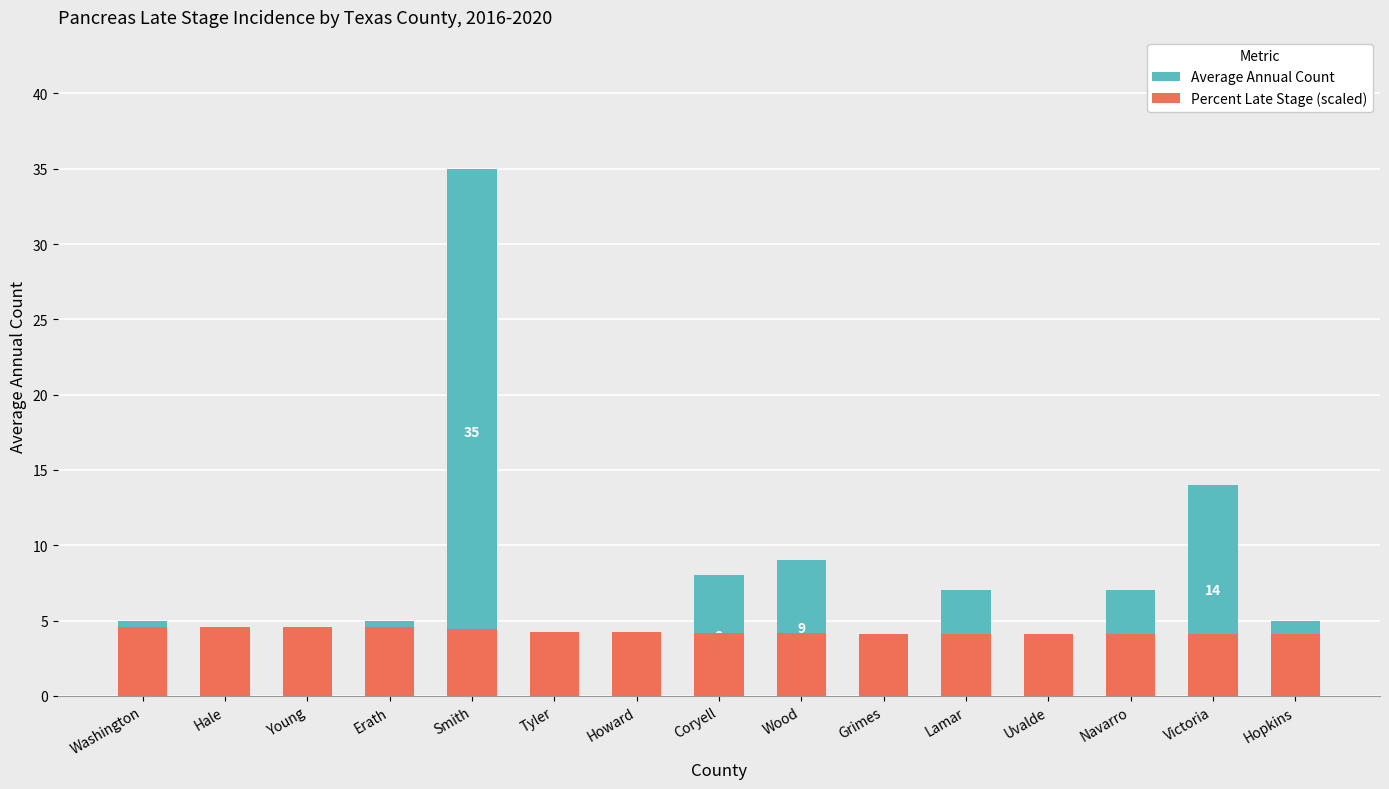

Reading right to left, what are all the values shown in this chart?

Average Annual Count: Hopkins=5.0	Victoria=14.0	Navarro=7.0	Uvalde=4.0	Lamar=7.0	Grimes=4.0	Wood=9.0	Coryell=8.0	Howard=4.0	Tyler=3.0	Smith=35.0	Erath=5.0	Young=4.0	Hale=4.0	Washington=5.0
Percent Late Stage (scaled): Hopkins=4.1	Victoria=4.1	Navarro=4.1	Uvalde=4.1	Lamar=4.1	Grimes=4.1	Wood=4.2	Coryell=4.2	Howard=4.2	Tyler=4.3	Smith=4.4	Erath=4.6	Young=4.6	Hale=4.6	Washington=4.6